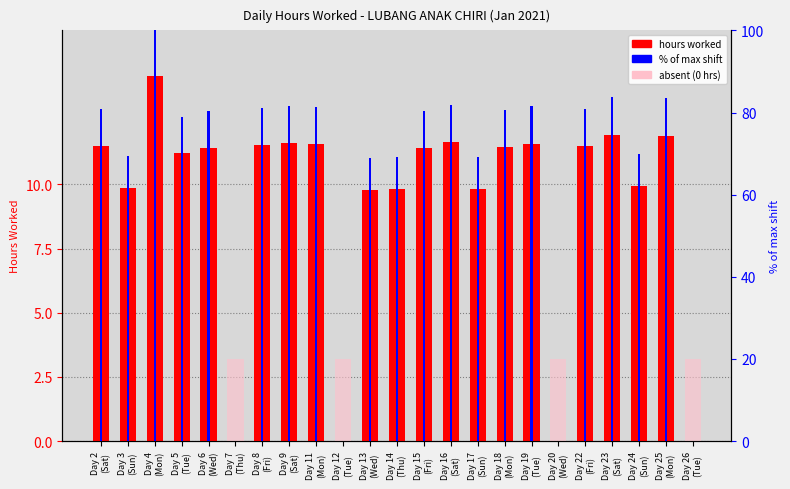

Reading right to left, transcribe all the data shown in this chart.

hours worked: 0.0	11.9	9.9	11.9	11.5	0.0	11.6	11.5	9.8	11.6	11.4	9.8	9.8	0.0	11.6	11.6	11.5	0.0	11.4	11.2	14.2	9.9	11.5
% of max shift: 0.0	83.6	70.0	83.9	80.9	0.0	81.6	80.7	69.2	81.9	80.3	69.2	69.0	0.0	81.4	81.6	81.2	0.0	80.3	78.9	100.0	69.4	80.9
absent (0 hrs): 20.0	0.0	0.0	0.0	0.0	20.0	0.0	0.0	0.0	0.0	0.0	0.0	0.0	20.0	0.0	0.0	0.0	20.0	0.0	0.0	0.0	0.0	0.0